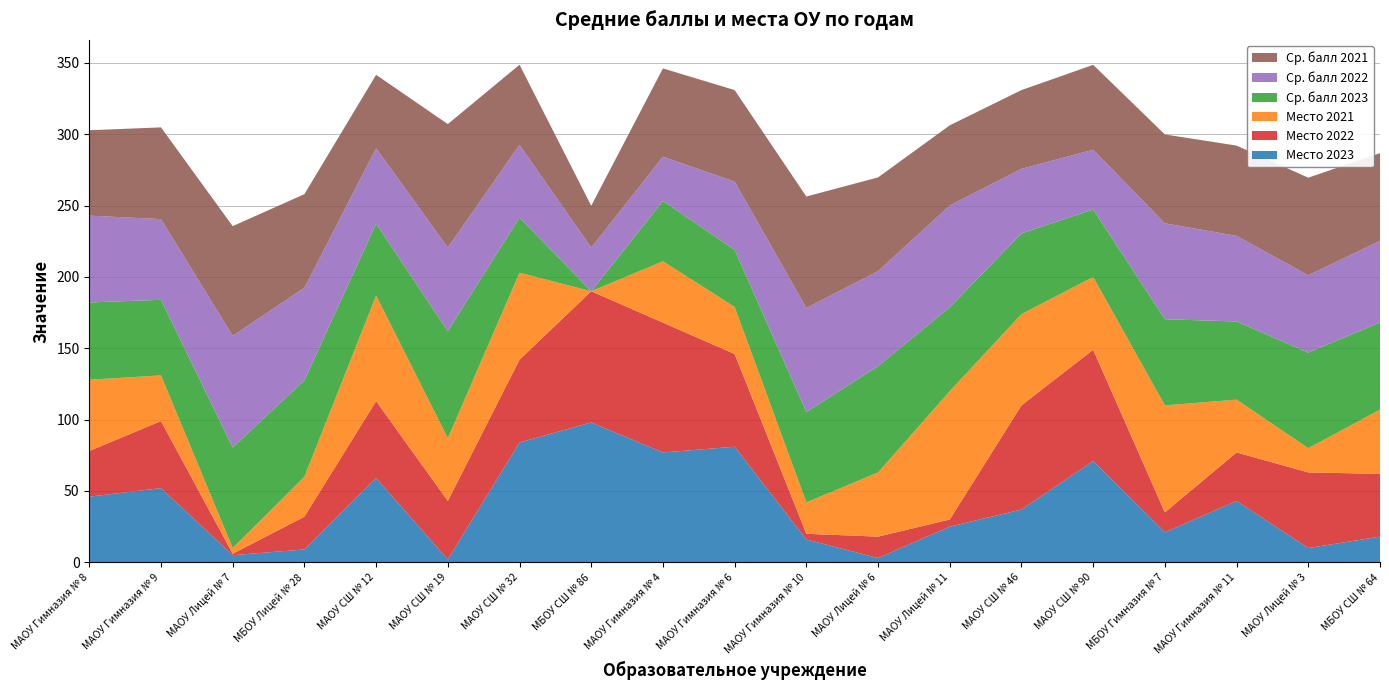

Reading left to right, transcribe all the data shown in this chart.

Место 2023: МАОУ Гимназия № 8=46.0	МАОУ Гимназия № 9=52.0	МАОУ Лицей № 7=5.0	МБОУ Лицей № 28=9.0	МАОУ СШ № 12=59.0	МАОУ СШ № 19=2.0	МАОУ СШ № 32=84.0	МБОУ СШ № 86=98.0	МАОУ Гимназия № 4=77.0	МАОУ Гимназия № 6=81.0	МАОУ Гимназия № 10=16.0	МАОУ Лицей № 6=3.0	МАОУ Лицей № 11=25.0	МАОУ СШ № 46=37.0	МАОУ СШ № 90=71.0	МБОУ Гимназия № 7=21.0	МАОУ Гимназия № 11=43.0	МАОУ Лицей № 3=10.0	МБОУ СШ № 64=18.0
Место 2022: МАОУ Гимназия № 8=32.0	МАОУ Гимназия № 9=47.0	МАОУ Лицей № 7=1.0	МБОУ Лицей № 28=23.0	МАОУ СШ № 12=54.0	МАОУ СШ № 19=41.0	МАОУ СШ № 32=58.0	МБОУ СШ № 86=92.0	МАОУ Гимназия № 4=91.0	МАОУ Гимназия № 6=65.0	МАОУ Гимназия № 10=4.0	МАОУ Лицей № 6=15.0	МАОУ Лицей № 11=5.0	МАОУ СШ № 46=73.0	МАОУ СШ № 90=78.0	МБОУ Гимназия № 7=14.0	МАОУ Гимназия № 11=34.0	МАОУ Лицей № 3=53.0	МБОУ СШ № 64=44.0
Место 2021: МАОУ Гимназия № 8=50.0	МАОУ Гимназия № 9=32.0	МАОУ Лицей № 7=4.0	МБОУ Лицей № 28=28.0	МАОУ СШ № 12=74.0	МАОУ СШ № 19=44.0	МАОУ СШ № 32=61.0	МБОУ СШ № 86=0.0	МАОУ Гимназия № 4=43.0	МАОУ Гимназия № 6=33.0	МАОУ Гимназия № 10=22.0	МАОУ Лицей № 6=45.0	МАОУ Лицей № 11=90.0	МАОУ СШ № 46=64.0	МАОУ СШ № 90=51.0	МБОУ Гимназия № 7=75.0	МАОУ Гимназия № 11=37.0	МАОУ Лицей № 3=17.0	МБОУ СШ № 64=45.0
Ср. балл 2023: МАОУ Гимназия № 8=54.1	МАОУ Гимназия № 9=53.0	МАОУ Лицей № 7=70.5	МБОУ Лицей № 28=67.6	МАОУ СШ № 12=50.4	МАОУ СШ № 19=75.0	МАОУ СШ № 32=38.7	МБОУ СШ № 86=0.0	МАОУ Гимназия № 4=42.3	МАОУ Гимназия № 6=40.0	МАОУ Гимназия № 10=63.3	МАОУ Лицей № 6=74.5	МАОУ Лицей № 11=58.8	МАОУ СШ № 46=56.5	МАОУ СШ № 90=47.3	МБОУ Гимназия № 7=60.4	МАОУ Гимназия № 11=54.8	МАОУ Лицей № 3=67.0	МБОУ СШ № 64=61.1
Ср. балл 2022: МАОУ Гимназия № 8=60.9	МАОУ Гимназия № 9=56.5	МАОУ Лицей № 7=78.2	МБОУ Лицей № 28=64.8	МАОУ СШ № 12=52.8	МАОУ СШ № 19=58.7	МАОУ СШ № 32=50.9	МБОУ СШ № 86=30.6	МАОУ Гимназия № 4=31.0	МАОУ Гимназия № 6=47.8	МАОУ Гимназия № 10=73.0	МАОУ Лицей № 6=66.6	МАОУ Лицей № 11=71.3	МАОУ СШ № 46=45.3	МАОУ СШ № 90=41.9	МБОУ Гимназия № 7=67.2	МАОУ Гимназия № 11=60.0	МАОУ Лицей № 3=54.2	МБОУ СШ № 64=57.2
Ср. балл 2021: МАОУ Гимназия № 8=59.9	МАОУ Гимназия № 9=64.3	МАОУ Лицей № 7=76.9	МБОУ Лицей № 28=65.6	МАОУ СШ № 12=51.5	МАОУ СШ № 19=86.5	МАОУ СШ № 32=56.1	МБОУ СШ № 86=29.3	МАОУ Гимназия № 4=61.9	МАОУ Гимназия № 6=64.2	МАОУ Гимназия № 10=78.1	МАОУ Лицей № 6=65.7	МАОУ Лицей № 11=56.2	МАОУ СШ № 46=55.2	МАОУ СШ № 90=59.5	МБОУ Гимназия № 7=62.3	МАОУ Гимназия № 11=63.3	МАОУ Лицей № 3=68.4	МБОУ СШ № 64=61.5